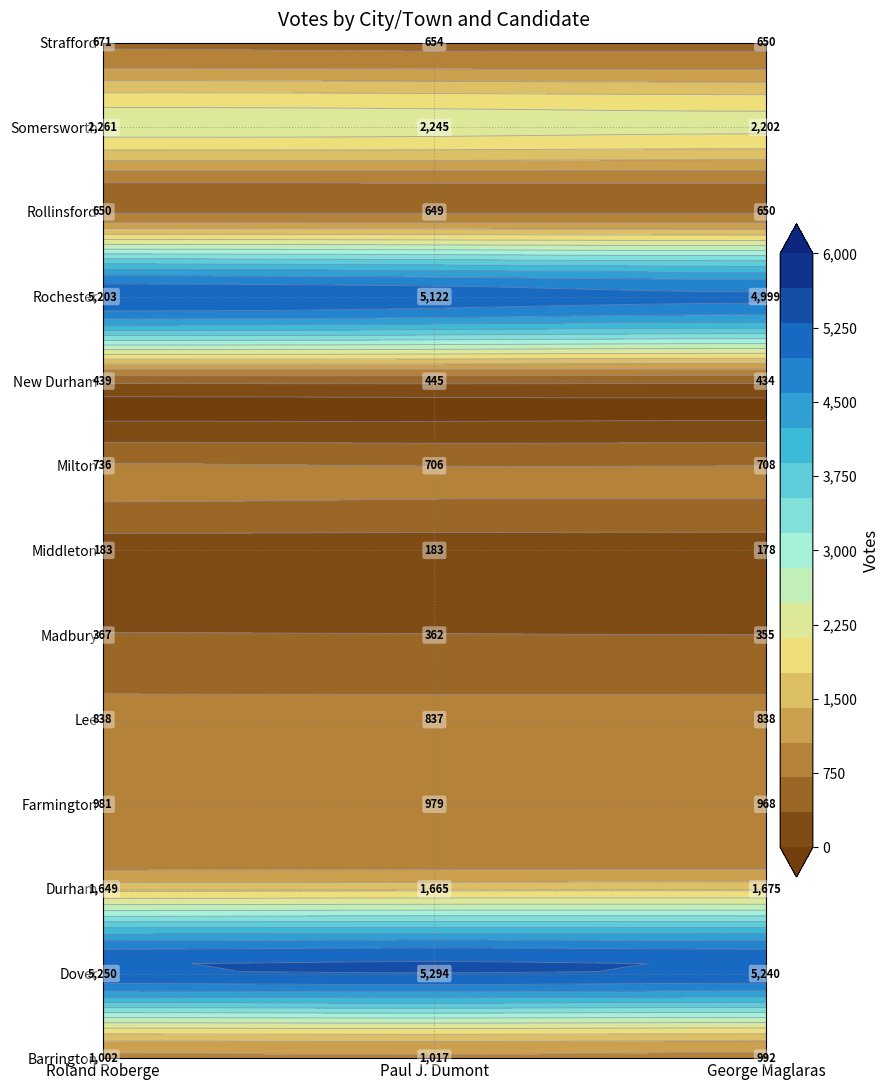

How many data points in New Durham are less than 439?

1